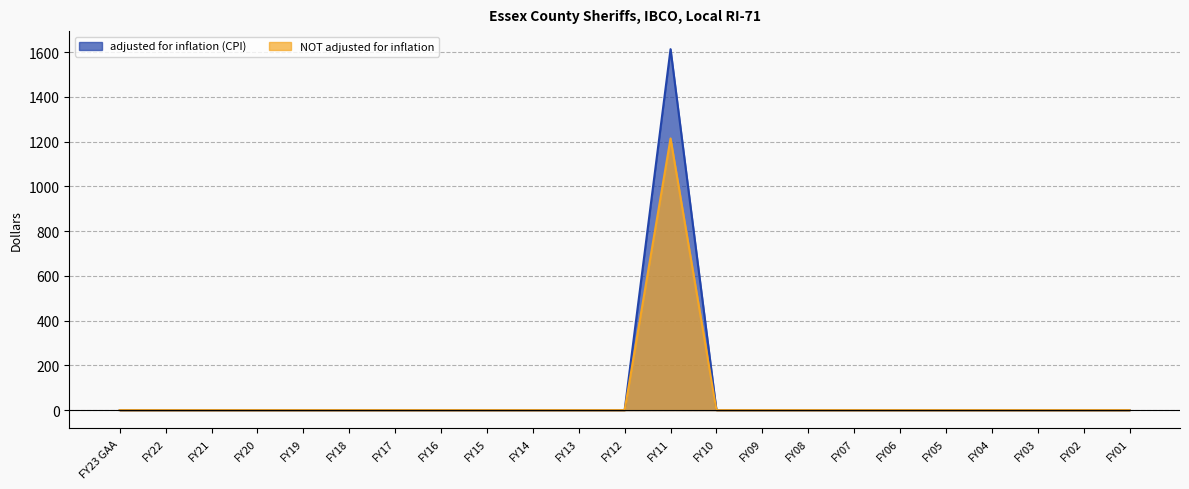

The NOT adjusted for inflation series shows -547 at FY13. True or false?

False